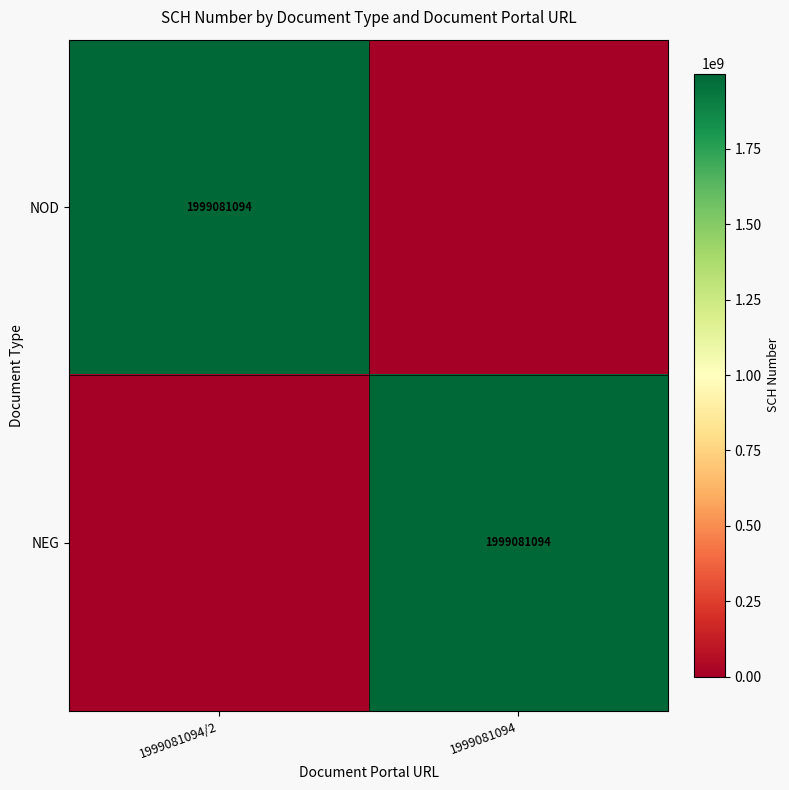

The NEG series shows 913178433 at 1999081094. True or false?

False